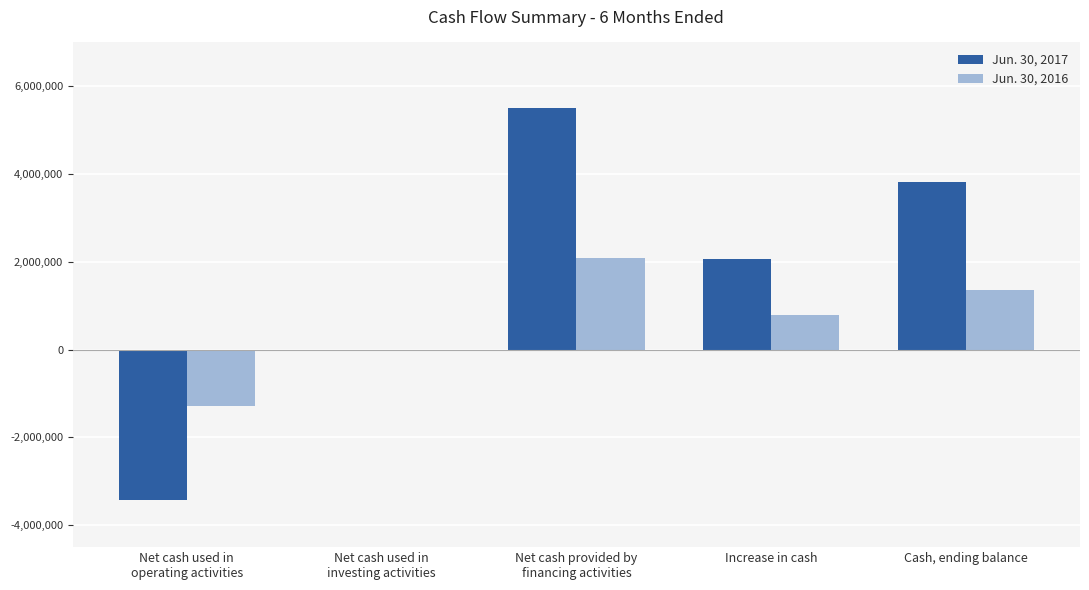

What are all the series names shown in the legend?

Jun. 30, 2017, Jun. 30, 2016